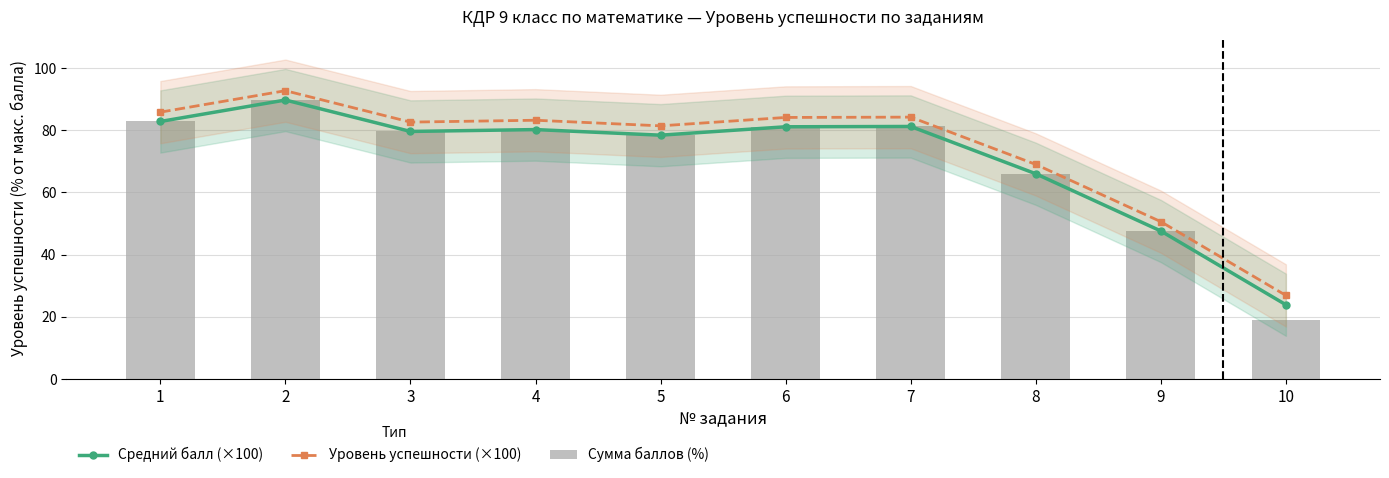

What is the value of the Средний балл (×100) bar at the 3rd from the left?

79.6